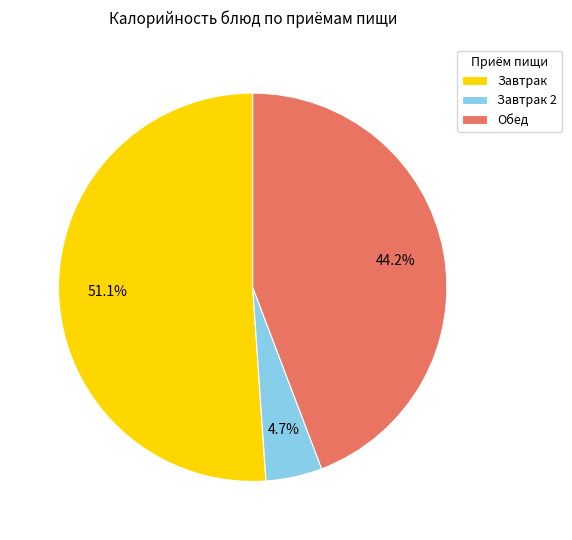

Between Завтрак and Обед, which is larger?

Завтрак